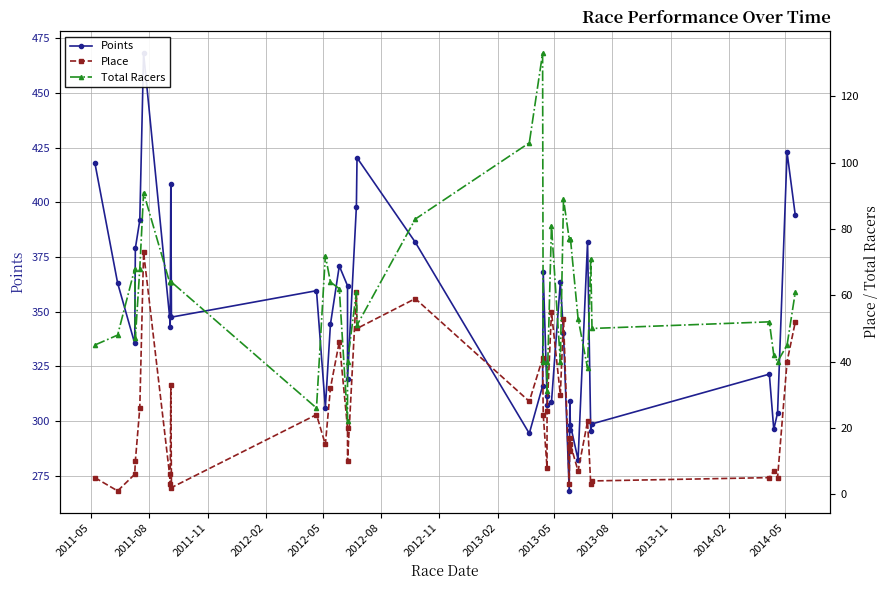

Which series has the largest range (max minus min)?

Points